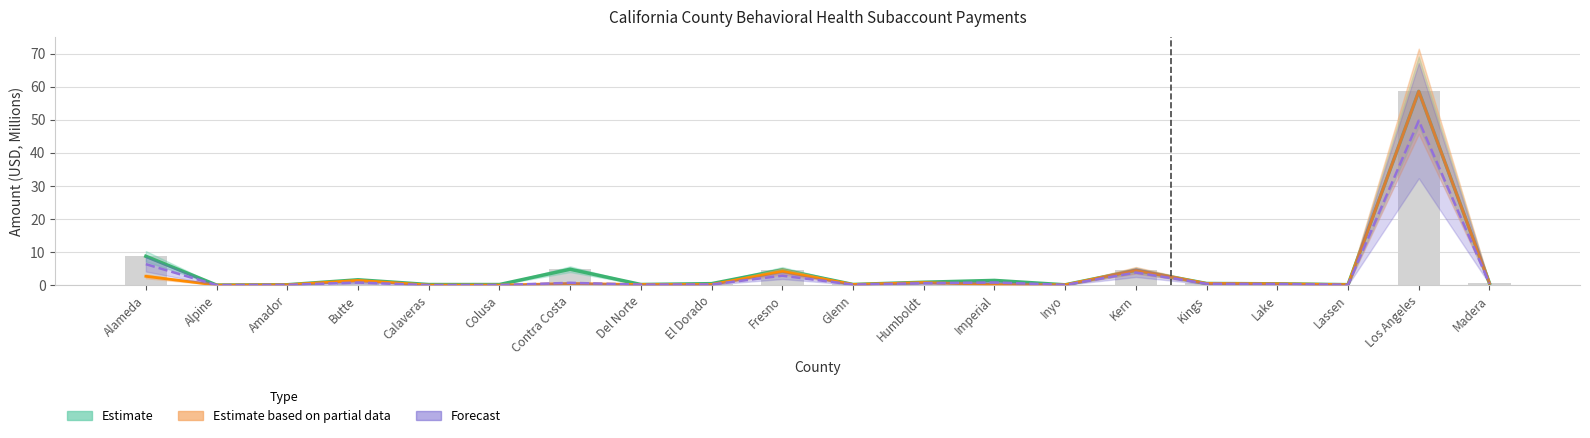

Does the chart contain any negative values?

No